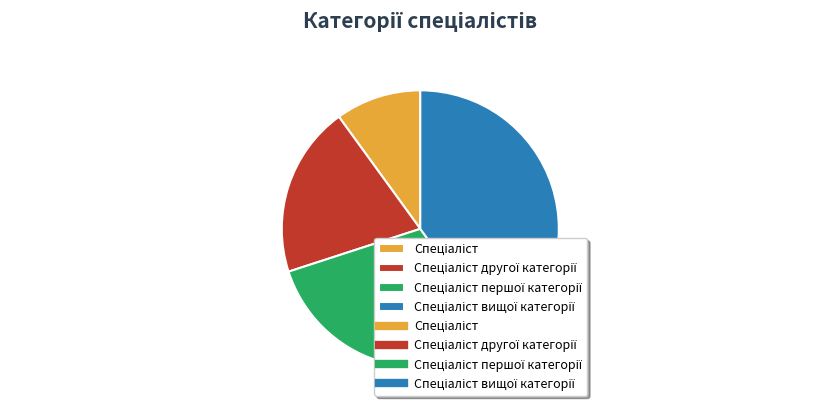

Does any single category account for the majority?

No